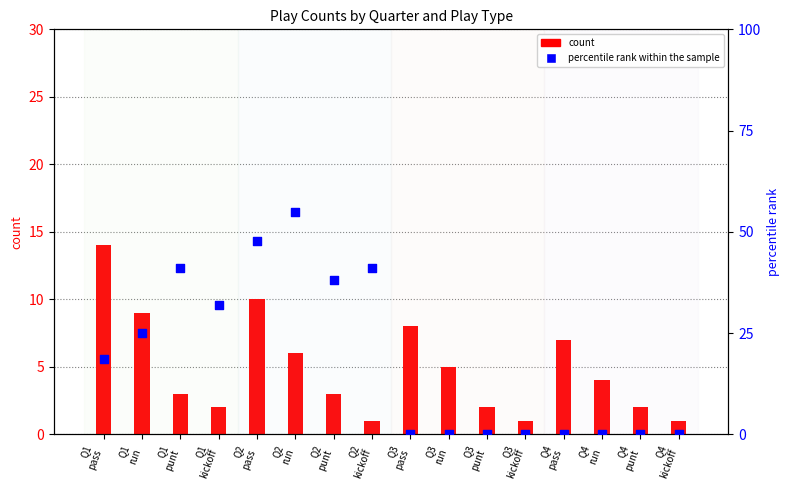

At which category is the sum across all series the highest?

Q2
run